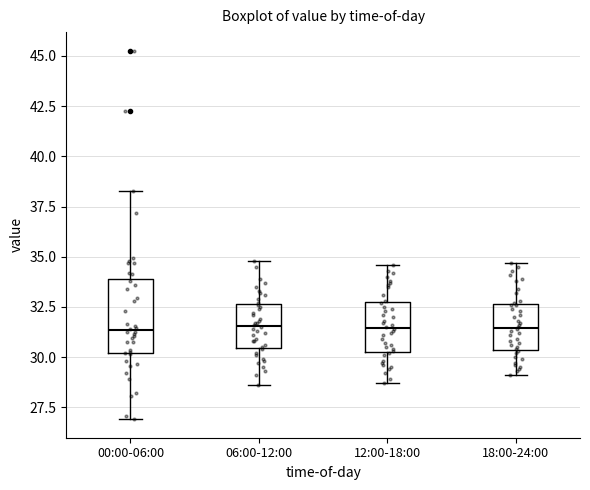

Reading left to right, transcribe this box plot: for each box, give where its median line is, the range the box spans, and where its two whiskers end, as read against the y-axis. The values are not printed on the chart, so give them approximately, as read against the axis.

00:00-06:00: median 31.5, box 30.0 to 34.0, whiskers 27.0 to 38.5
06:00-12:00: median 31.5, box 30.5 to 32.5, whiskers 28.5 to 35.0
12:00-18:00: median 31.5, box 30.5 to 32.5, whiskers 28.5 to 34.5
18:00-24:00: median 31.5, box 30.5 to 32.5, whiskers 29.0 to 34.5